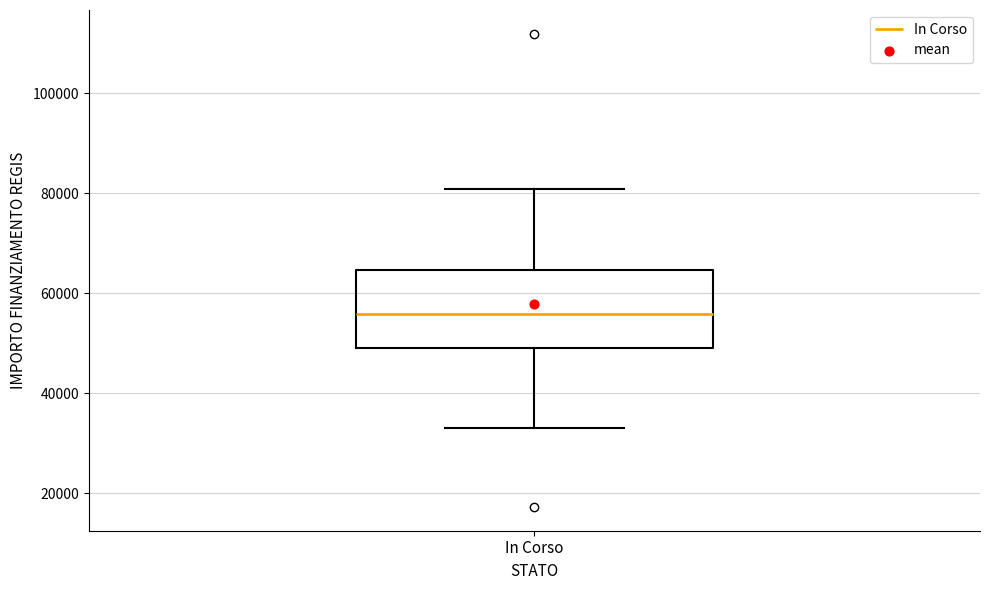

Transcribe this box plot: give where the median line is, the range the box spans, and where the two whiskers end, as read against the y-axis. The values are not printed on the chart, so give them approximately, as read against the axis.

median 56000, box 50000 to 64000, whiskers 32000 to 80000